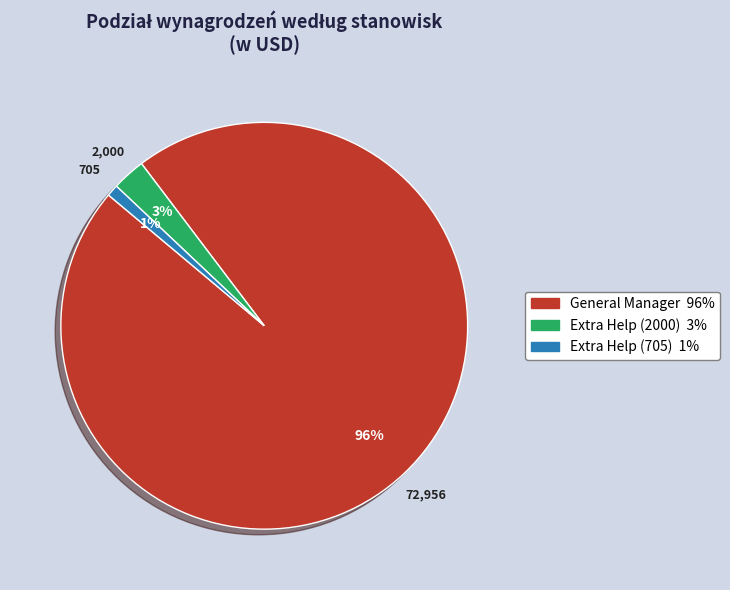

Is the sum of Extra Help (705) and Extra Help (2000) greater than half?

No